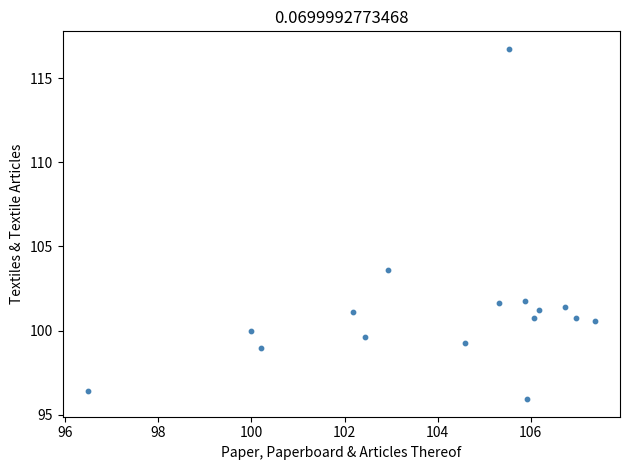

What Y value in the scatter plot is closest to 106?

103.6